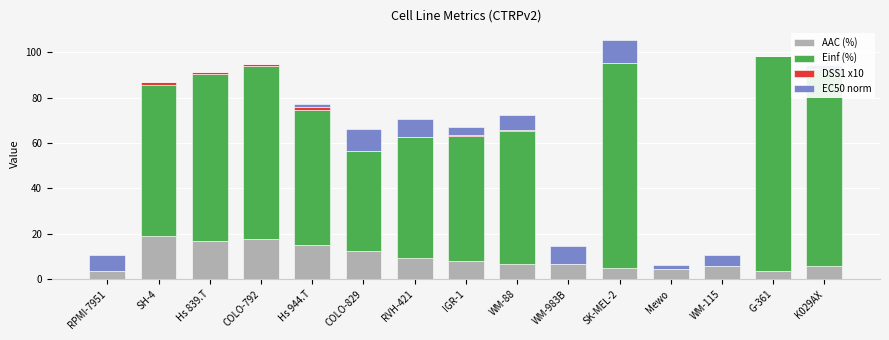

What is the highest value of the AAC (%) series?

18.9